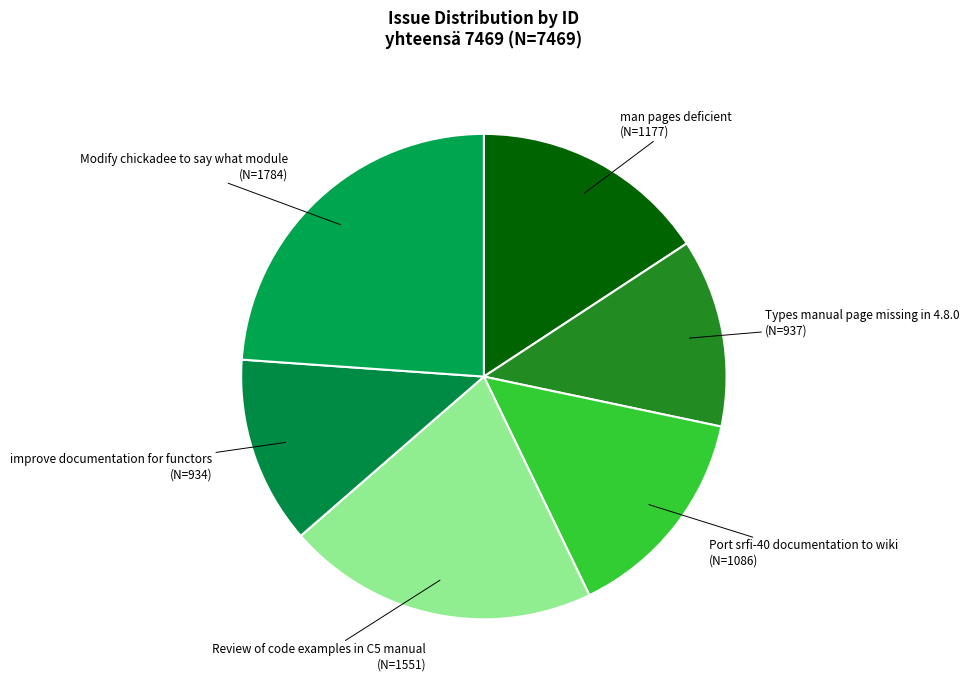

Is the sum of man pages deficient and Review of code examples in C5 manual greater than half?

No